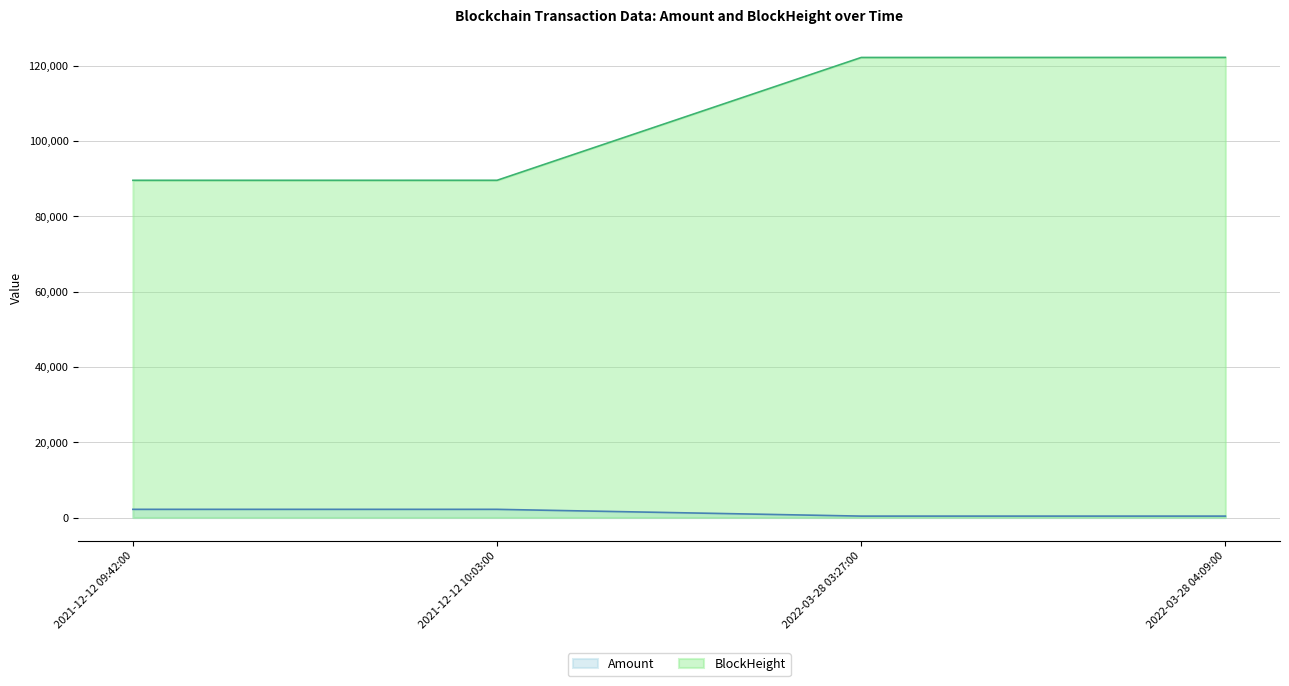

At which label does Amount first exceed 2172?

2021-12-12 09:42:00